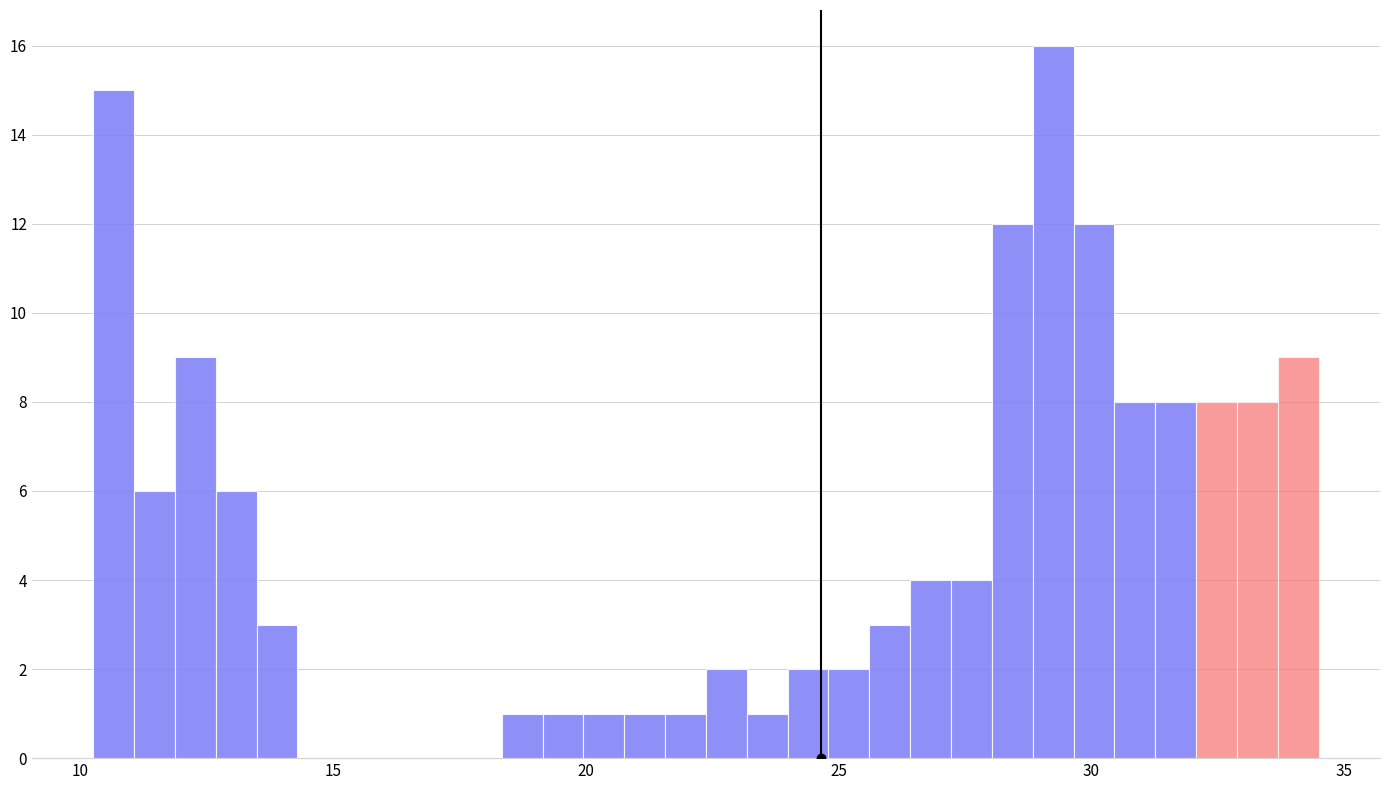

Read against the x-axis, roughly where is the centre of the tallest bar?

29.0